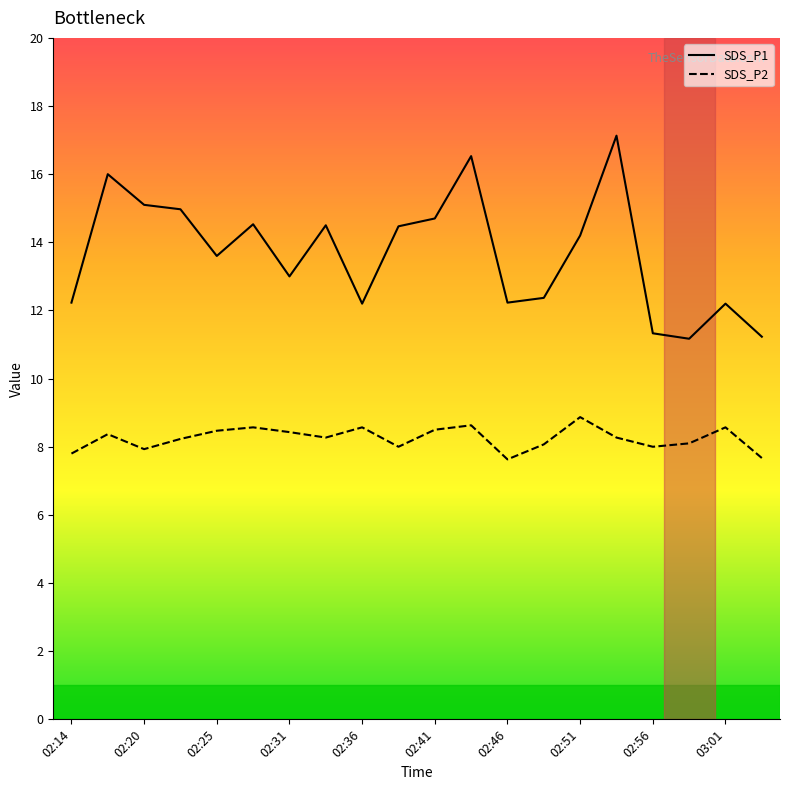

True or false: SDS_P1 and SDS_P2 cross at least once.

False